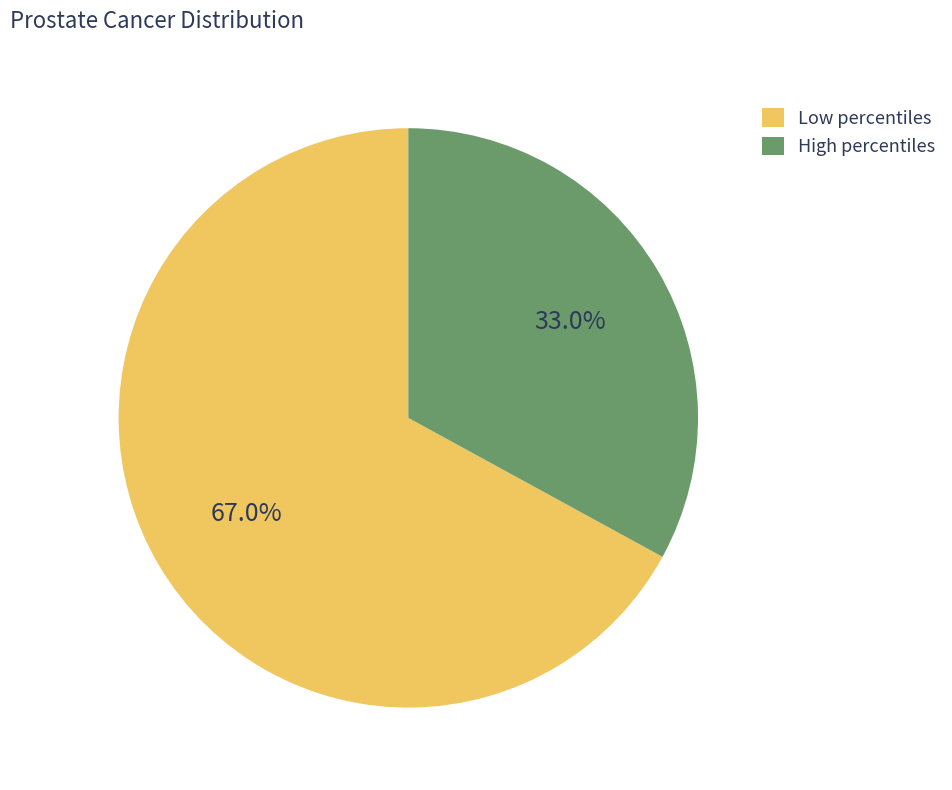

Does High percentiles represent more than half of the total?

No